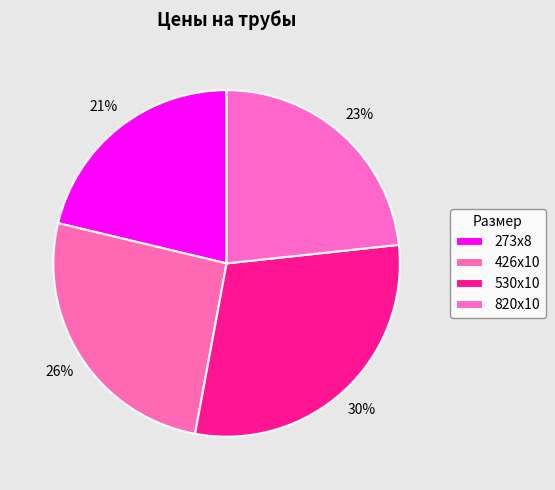

Count the number of slices in the pie.

4